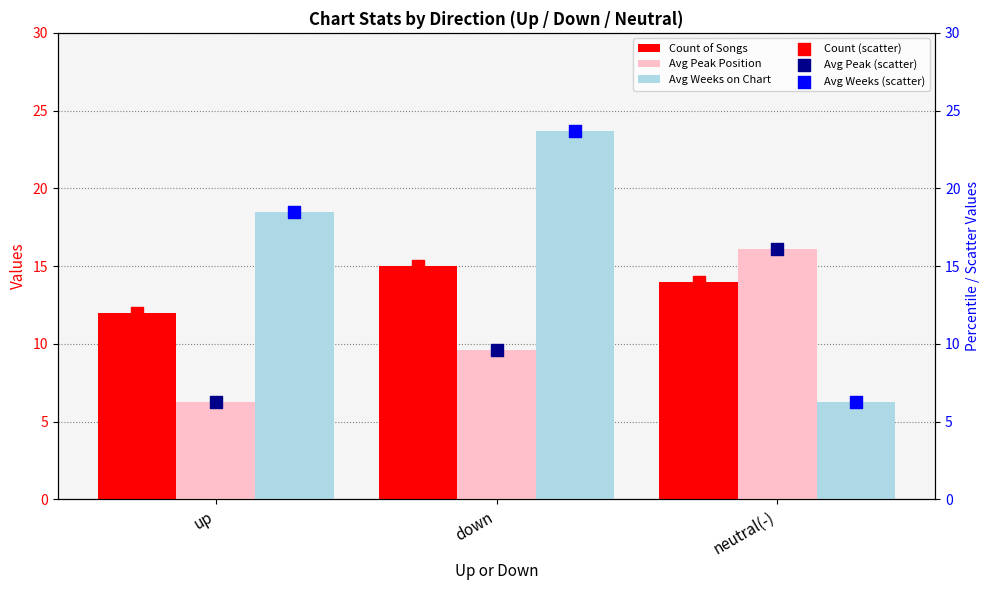

Is the value of Avg Weeks on Chart at down greater than the value of Avg Peak Position at up?

Yes